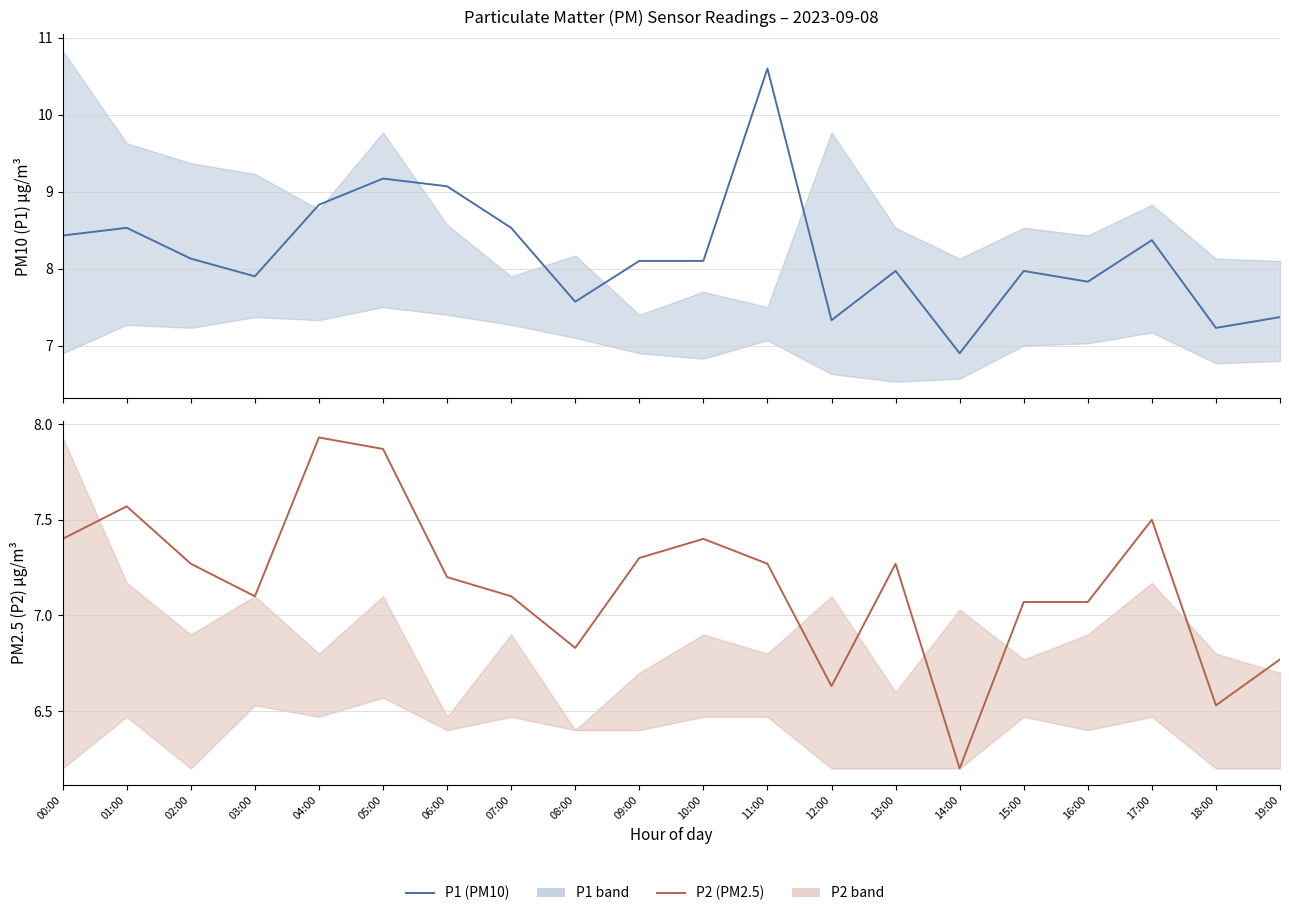

Reading right to left, what are all the values shown in this chart?

P1: 19:00=7.4	18:00=7.2	17:00=8.4	16:00=7.8	15:00=8.0	14:00=6.9	13:00=8.0	12:00=7.3	11:00=10.6	10:00=8.1	09:00=8.1	08:00=7.6	07:00=8.5	06:00=9.1	05:00=9.2	04:00=8.8	03:00=7.9	02:00=8.1	01:00=8.5	00:00=8.4
P2: 19:00=6.8	18:00=6.5	17:00=7.5	16:00=7.1	15:00=7.1	14:00=6.2	13:00=7.3	12:00=6.6	11:00=7.3	10:00=7.4	09:00=7.3	08:00=6.8	07:00=7.1	06:00=7.2	05:00=7.9	04:00=7.9	03:00=7.1	02:00=7.3	01:00=7.6	00:00=7.4